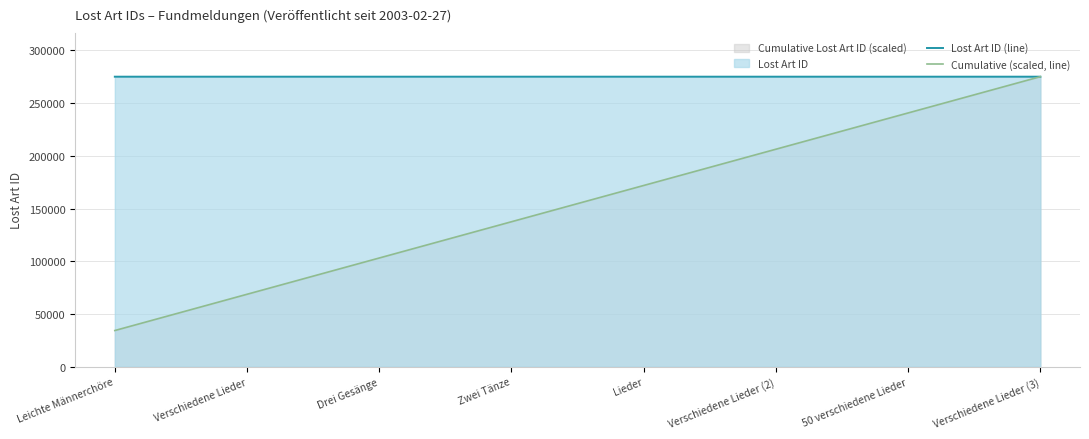

Count the Lost Art ID (line) values in the range 275051 to 275055.

5